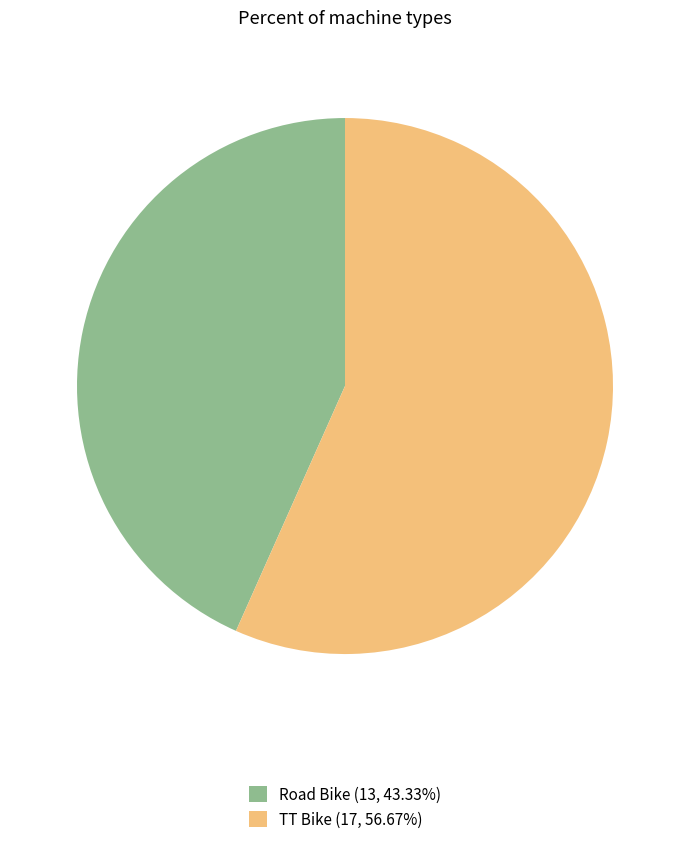

What is the largest slice in the pie chart?

TT Bike